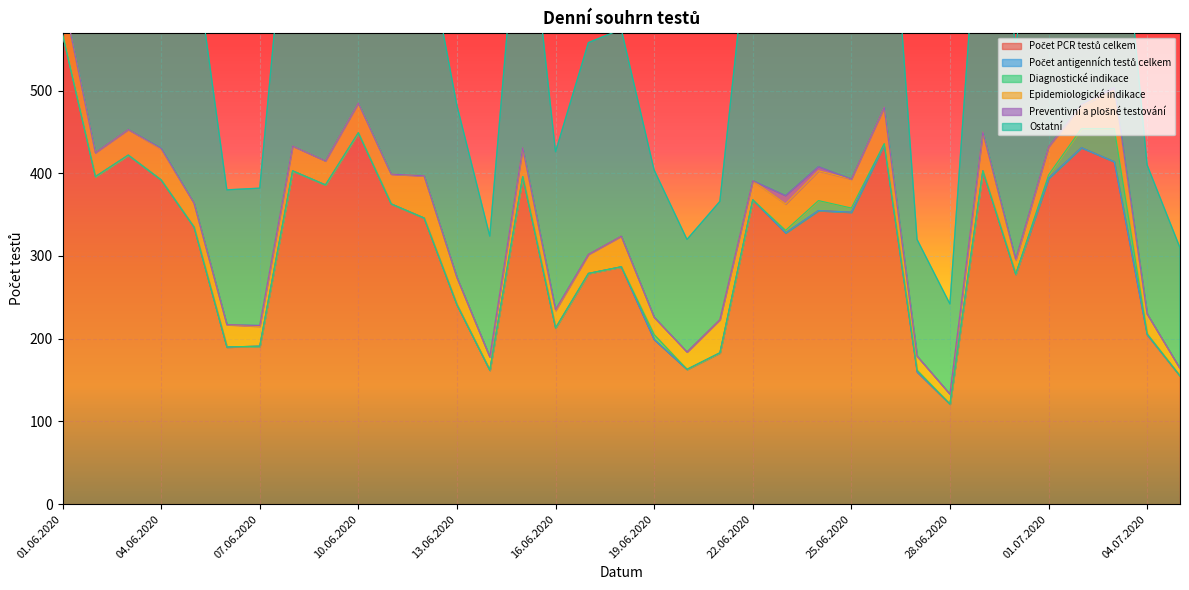

Where is the first local minimum for Počet PCR testů celkem?

02.06.2020